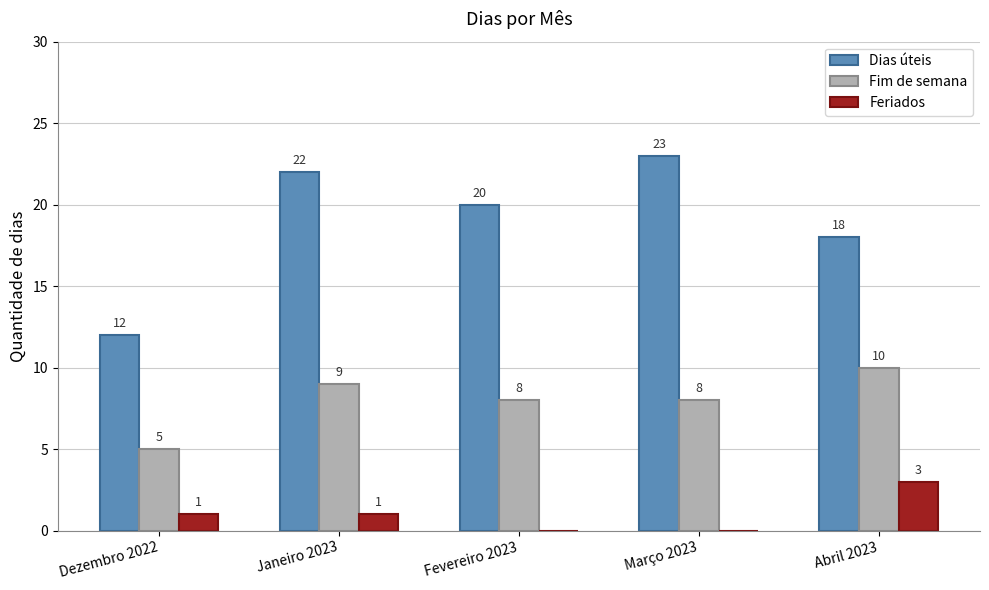

What is the total value across all series at Dezembro 2022?

18